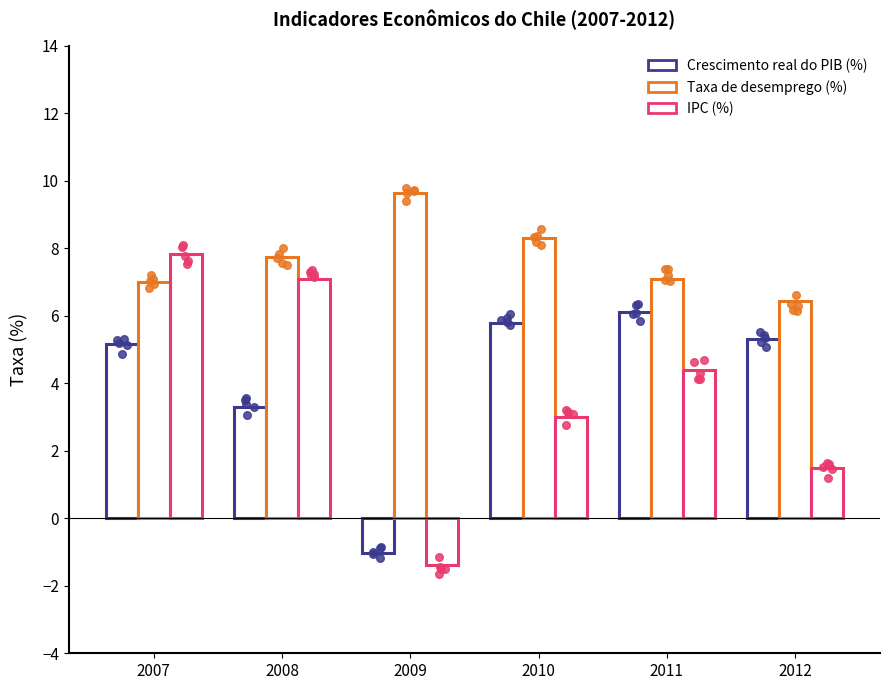

Which series contains the lowest Y value?

IPC (%)